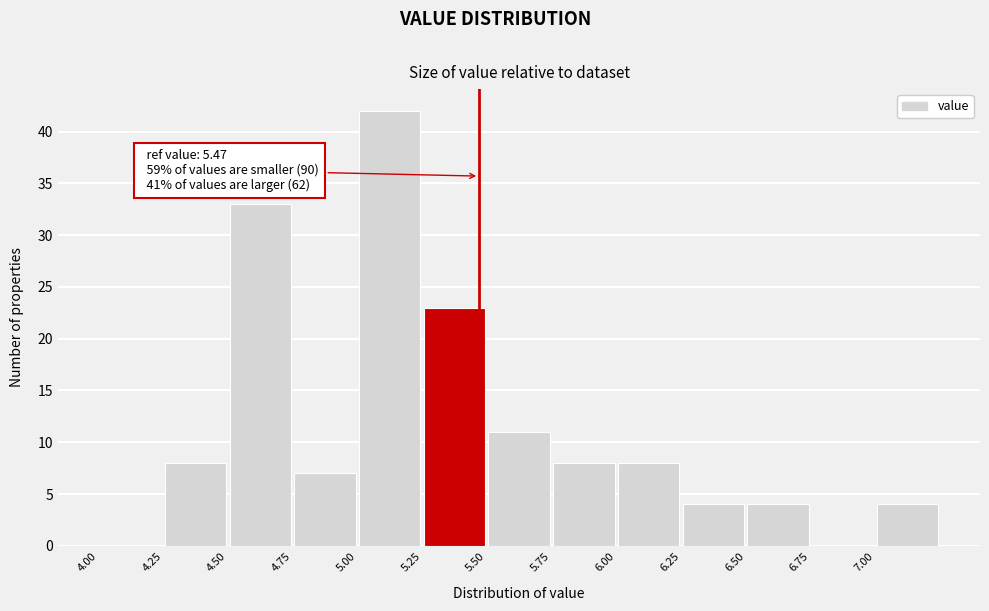

Which range on the x-axis has the tallest bar?

5.00 to 5.25